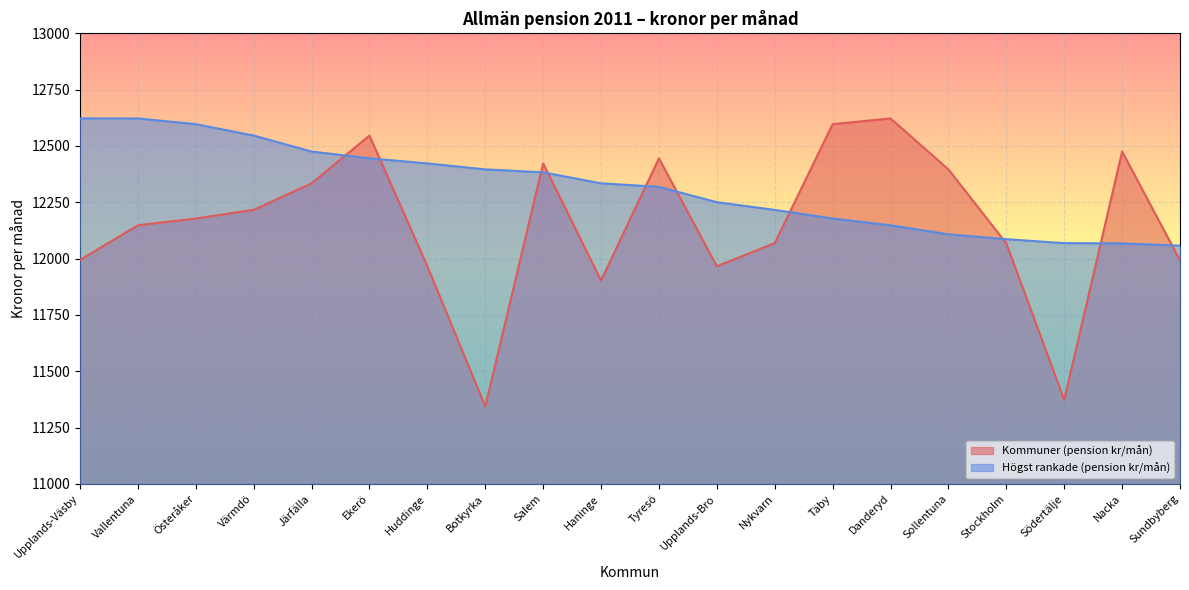

Which series has the widest spread of values?

Kommuner (pension kr/mån)